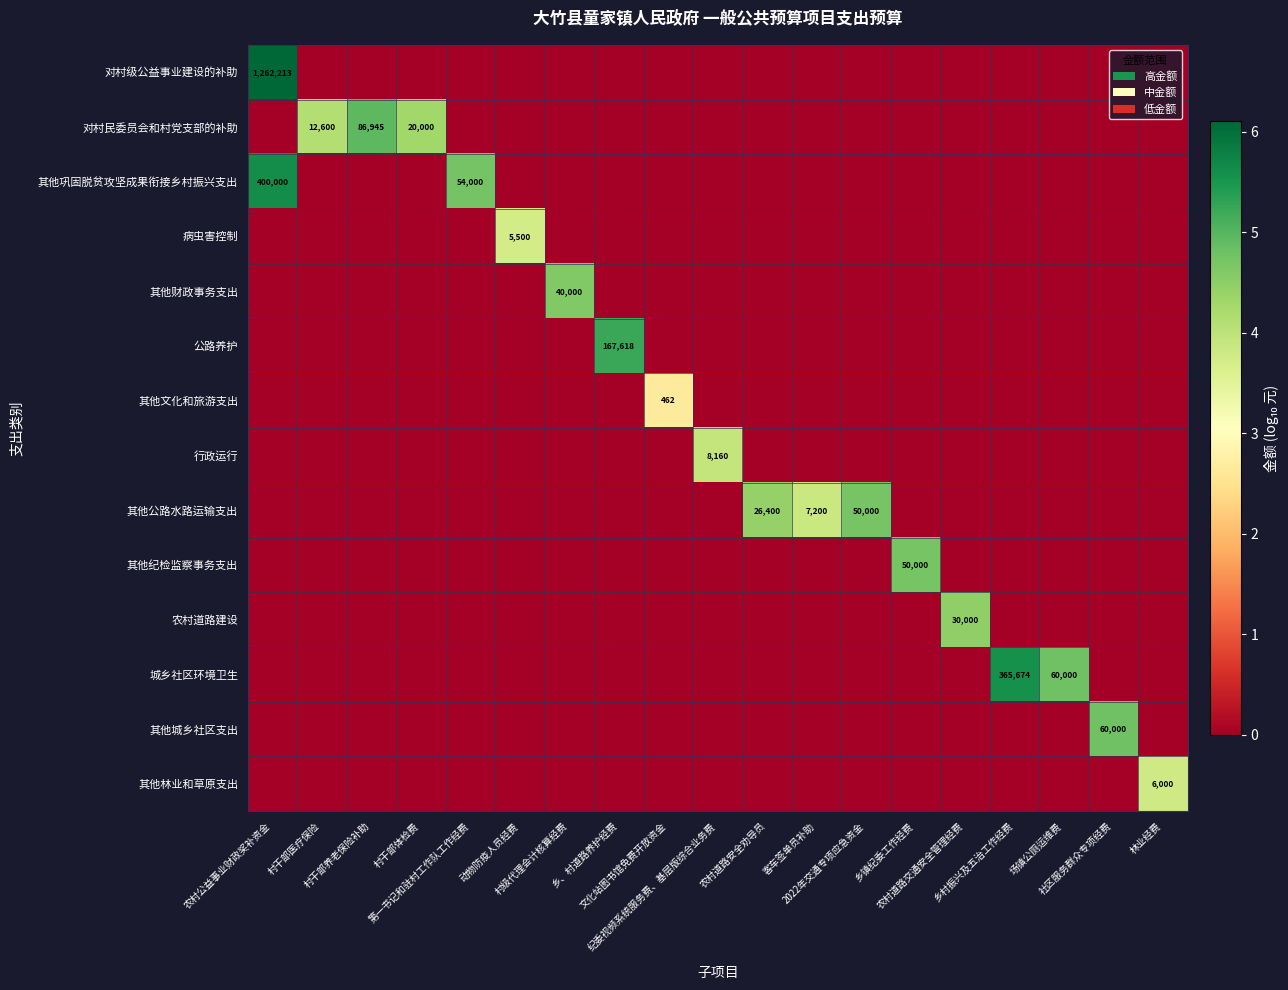

How many positive values does the 公路养护 series have?

1